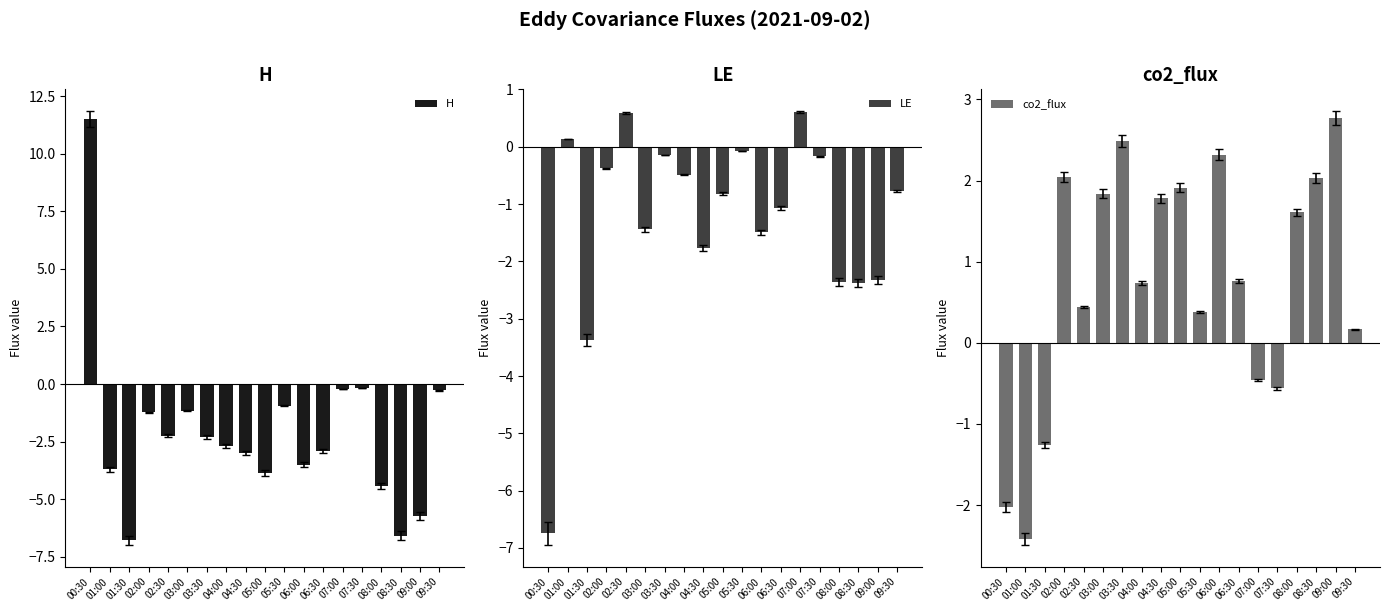

List the series in order of their overall mean, lowest first.

H, LE, co2_flux